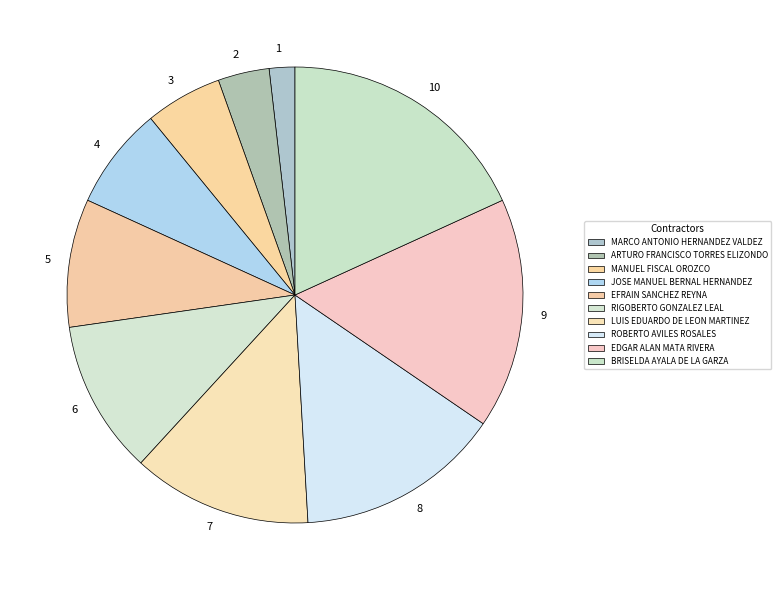

How many slices are in this pie chart?

10